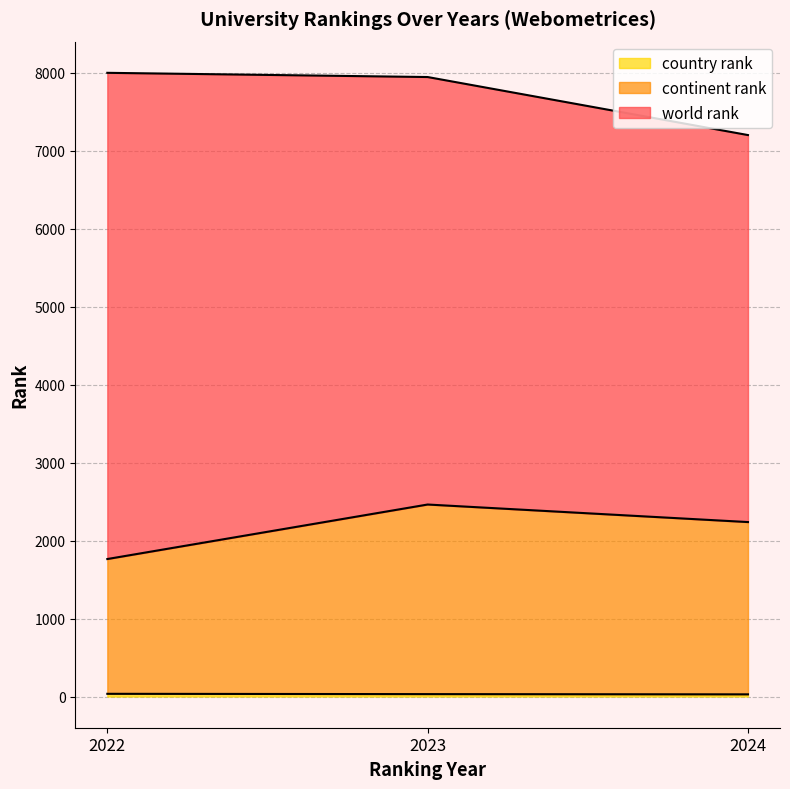

Does the chart display data point markers on the line(s)?

No